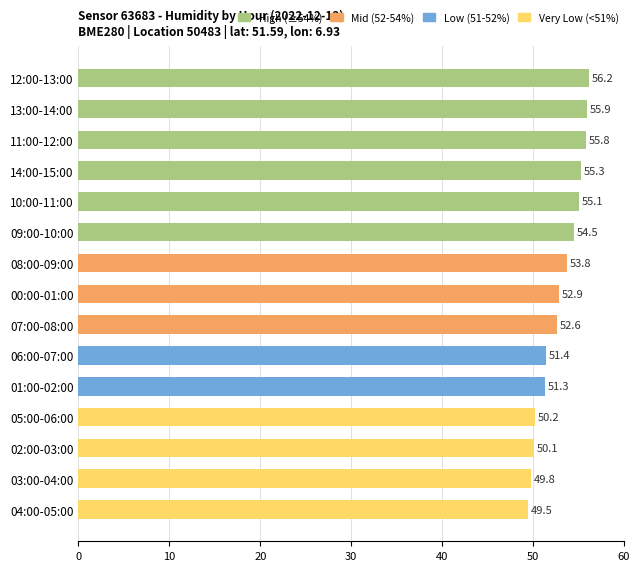

List the labels in order of value, smallest first.

04:00-05:00, 03:00-04:00, 02:00-03:00, 05:00-06:00, 01:00-02:00, 06:00-07:00, 07:00-08:00, 00:00-01:00, 08:00-09:00, 09:00-10:00, 10:00-11:00, 14:00-15:00, 11:00-12:00, 13:00-14:00, 12:00-13:00